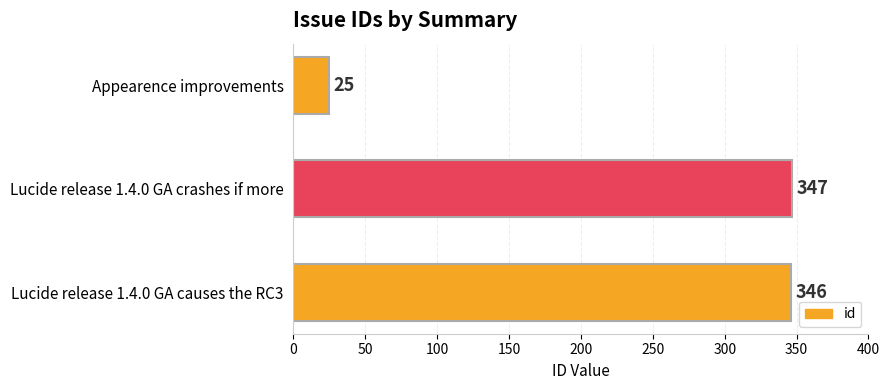

Does the chart contain any negative values?

No